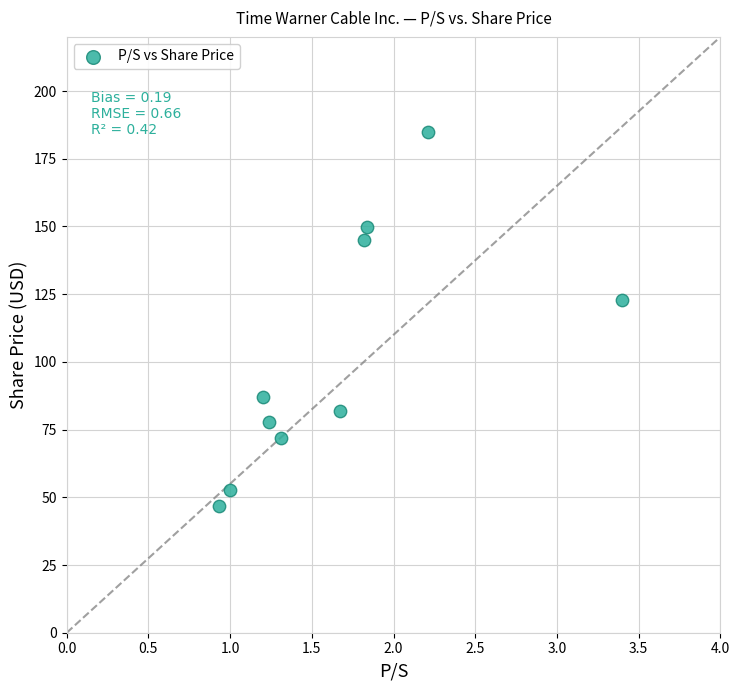

What Y value in the scatter plot is closest to 115?

123.0